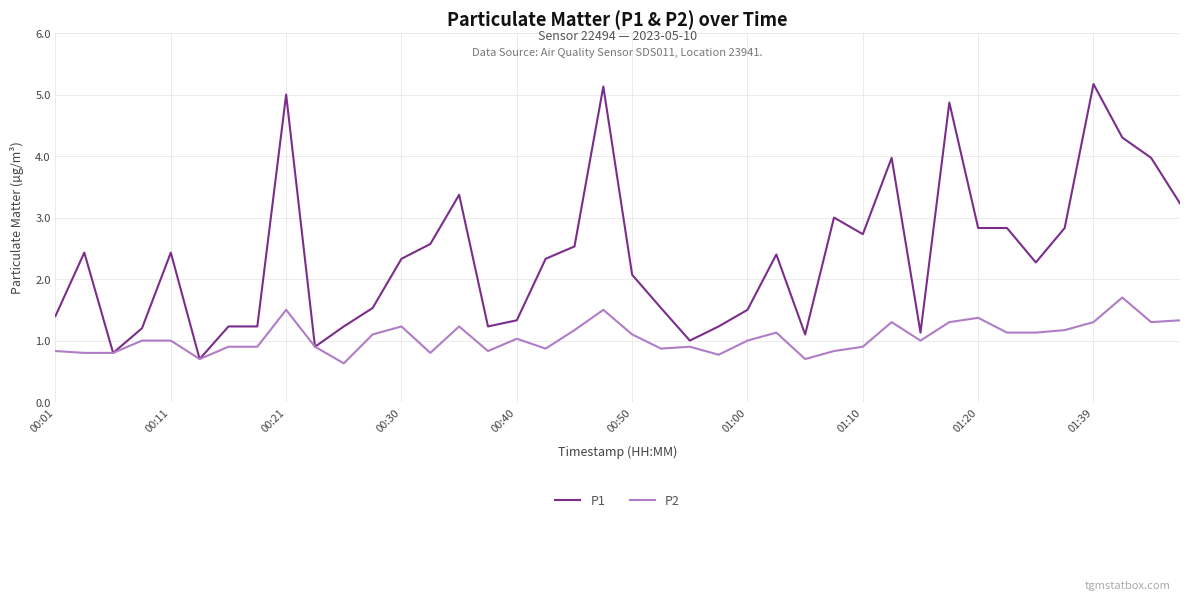

True or false: P2 has more than 0 points higher than both neighbors.

True